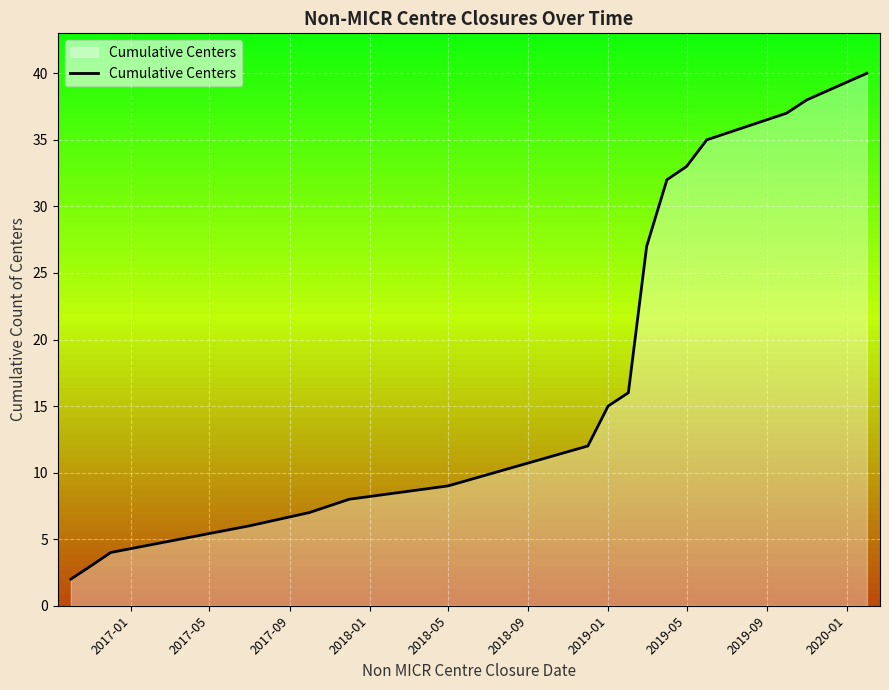

What is the maximum value shown in the chart?

40